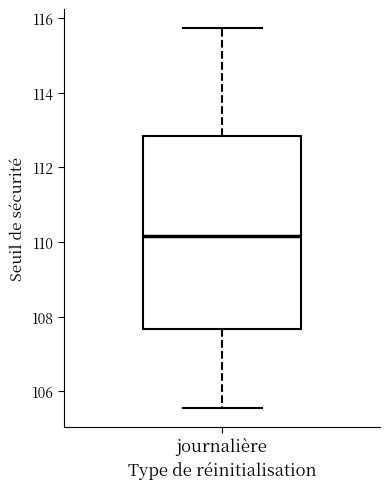

Read this box plot against the y-axis: the position of the median line, the range covered by the box, and the ends of both whiskers. The values are not printed on the chart, so give them approximately, as read against the axis.

median 110.2, box 107.6 to 112.8, whiskers 105.6 to 115.8